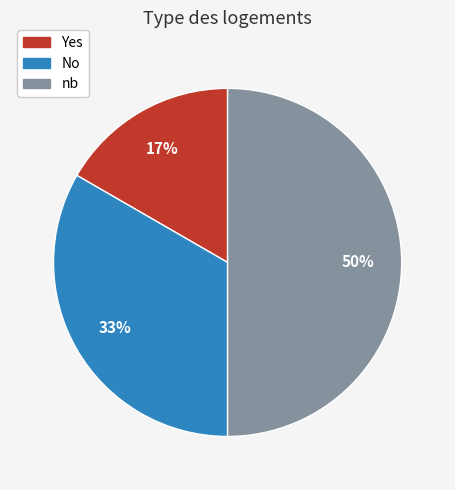

Which has a higher value, No or Yes?

No